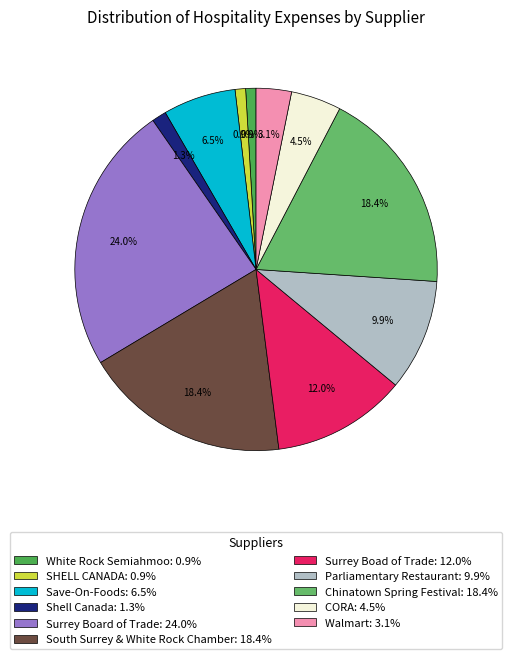

What percentage is the Save-On-Foods slice, to the nearest percent?

6%